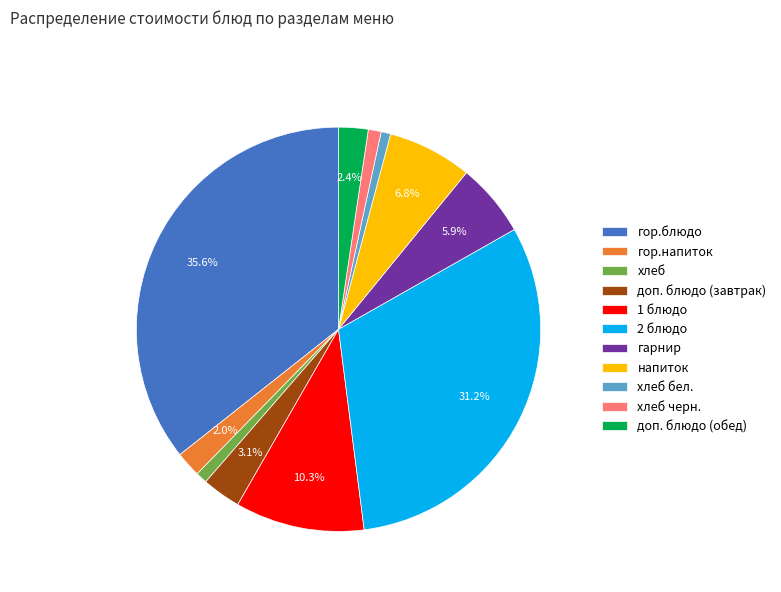

Count the number of slices in the pie.

11